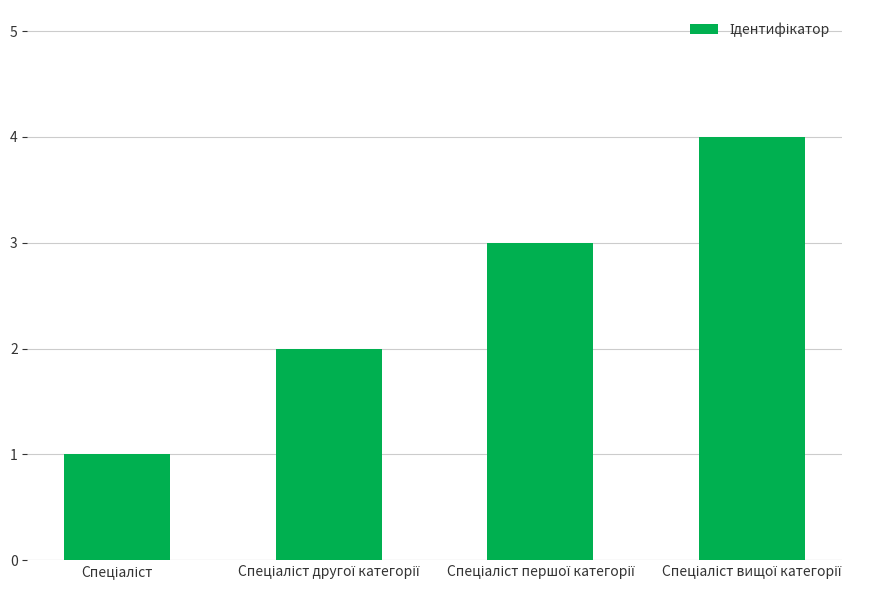

What is the difference between the maximum and minimum values?

3